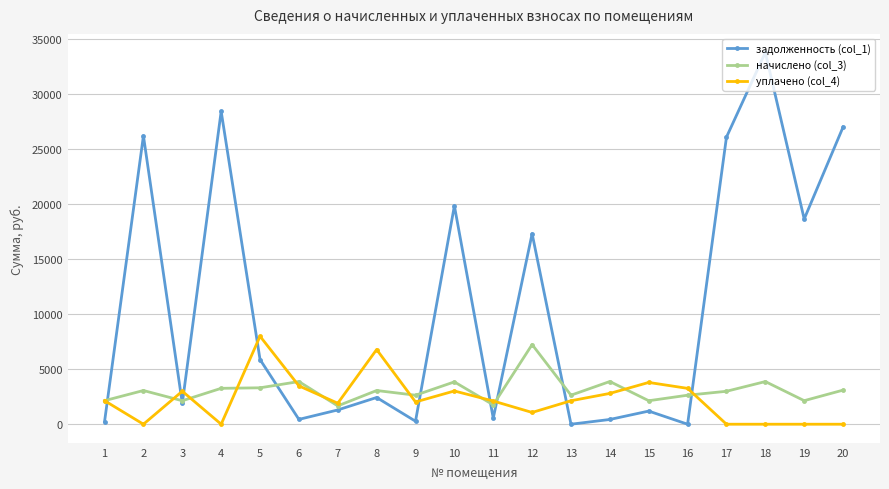

What is the spread (max minus min) of values at 18?

33805.0